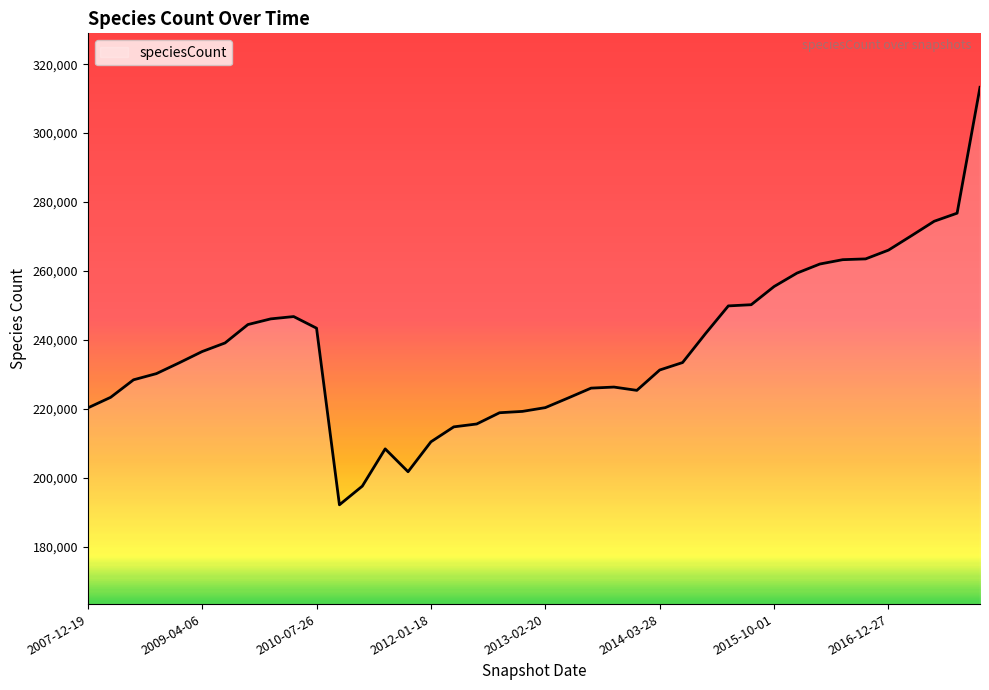

What is the smallest value displayed?

192106